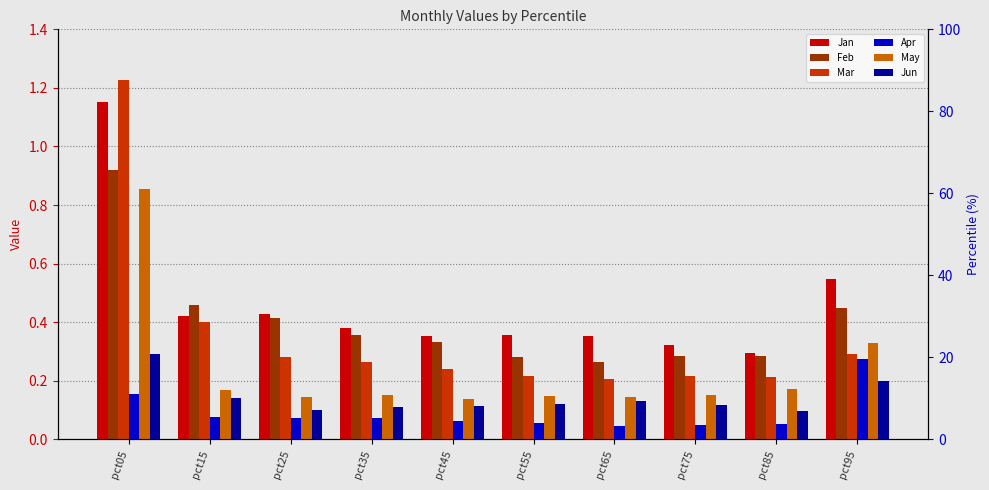

How many groups of bars are there?

10